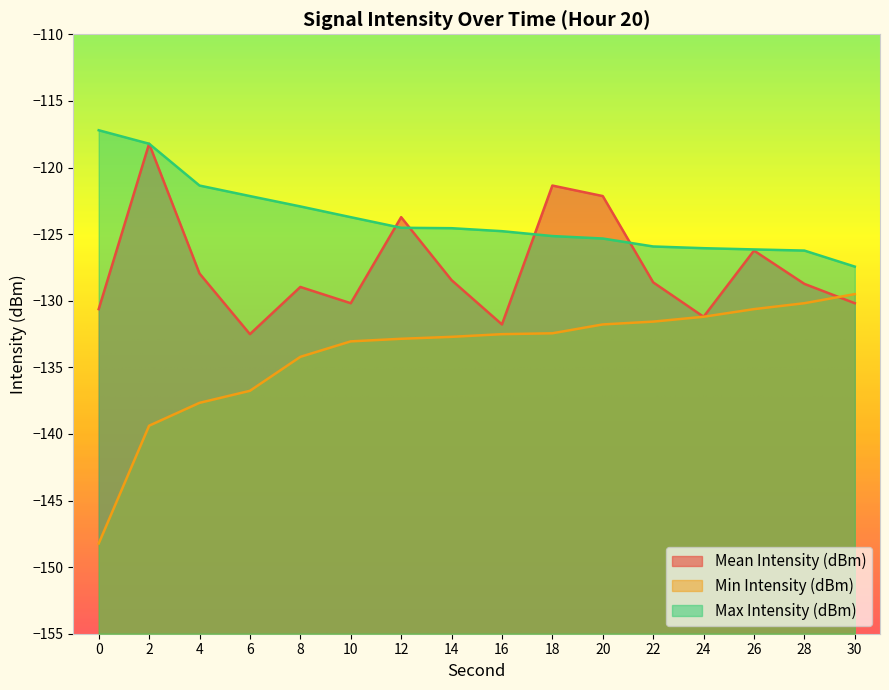

Which series has the largest total across all categories?

Max Intensity (dBm)